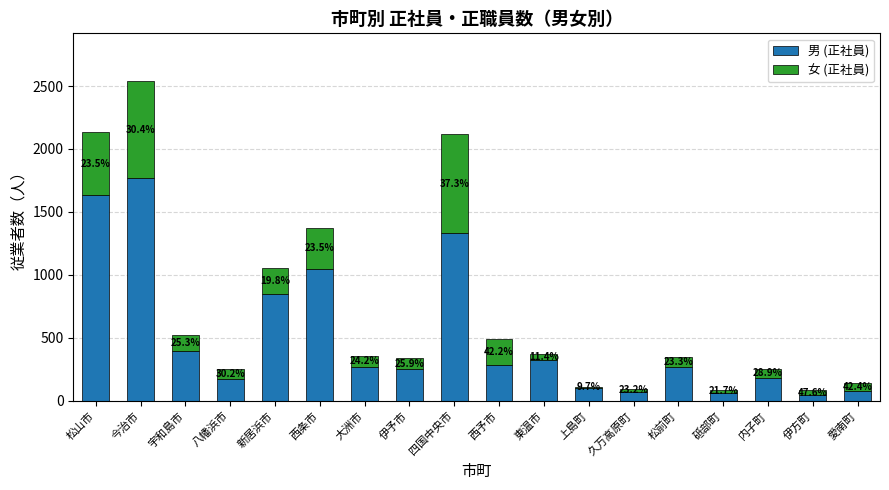

At which category is the sum across all series the highest?

今治市